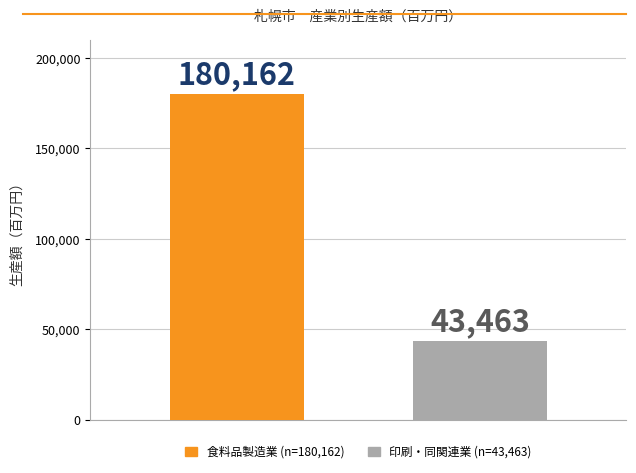

Reading left to right, list all the values displayed in this chart.

180162	43463